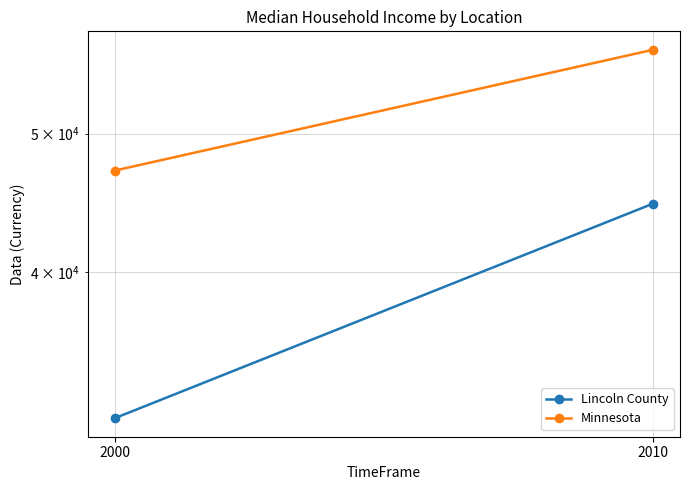

List the series in order of their peak value, highest first.

Minnesota, Lincoln County